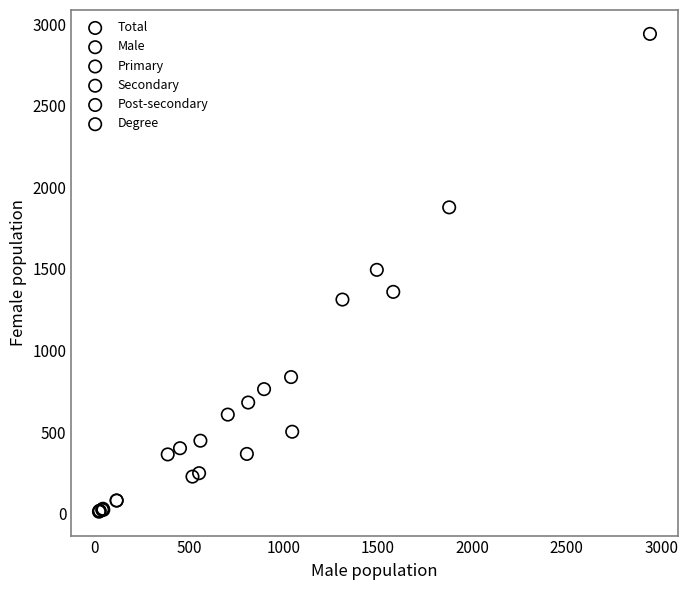

Which series reaches the maximum Y coordinate?

Total